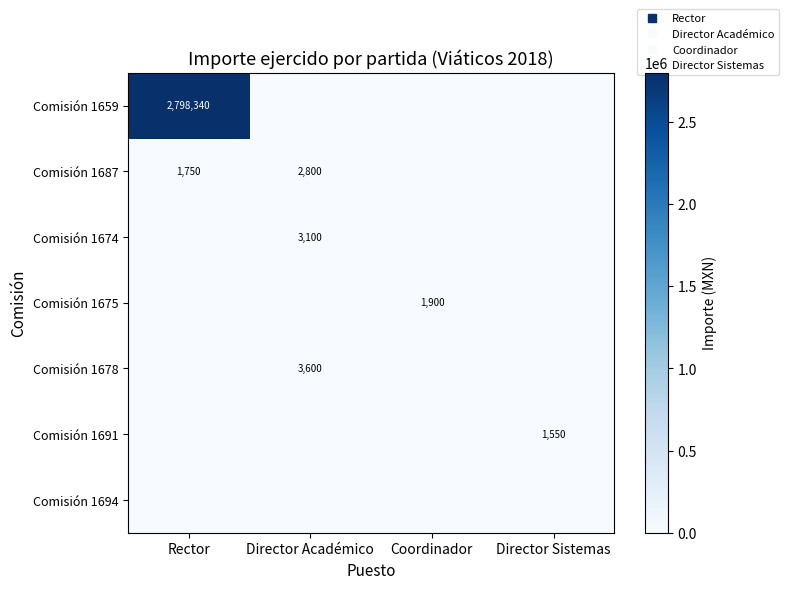

What is the difference between the highest and lowest values at Director Académico?

3600